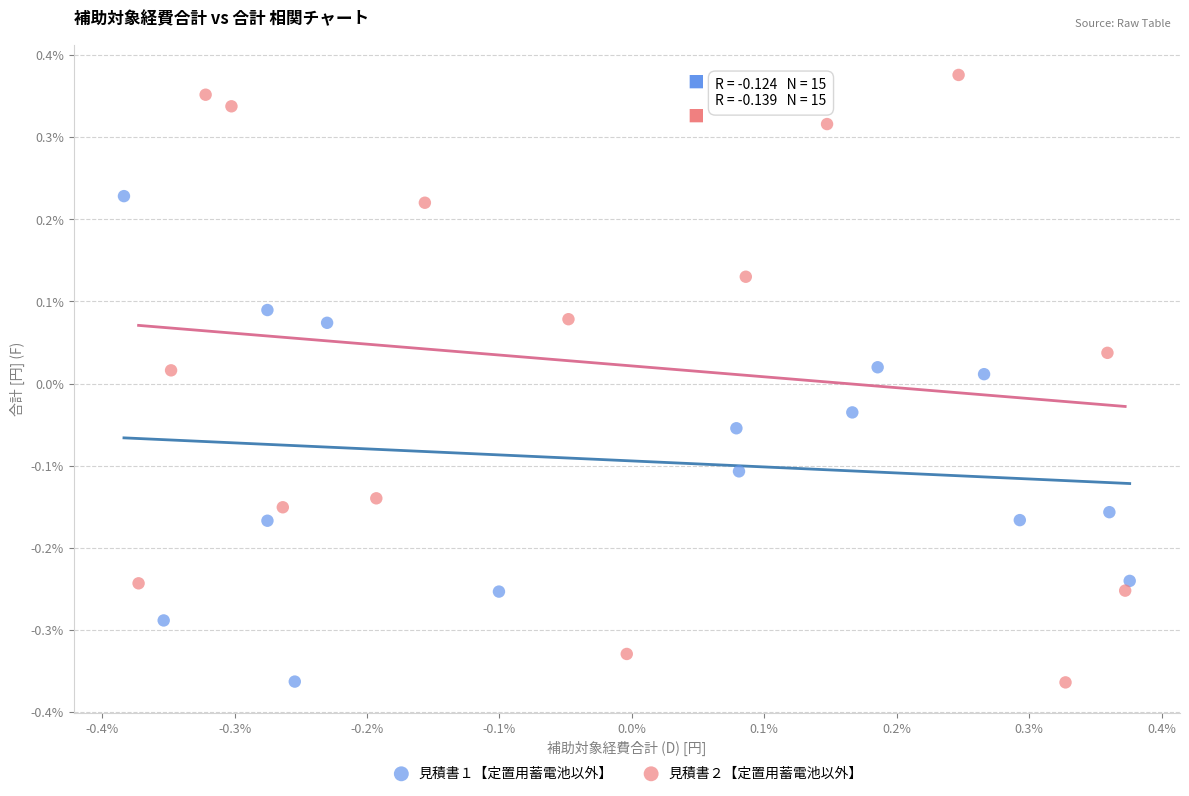

Which series contains the highest Y value?

見積書２【定置用蓄電池以外】